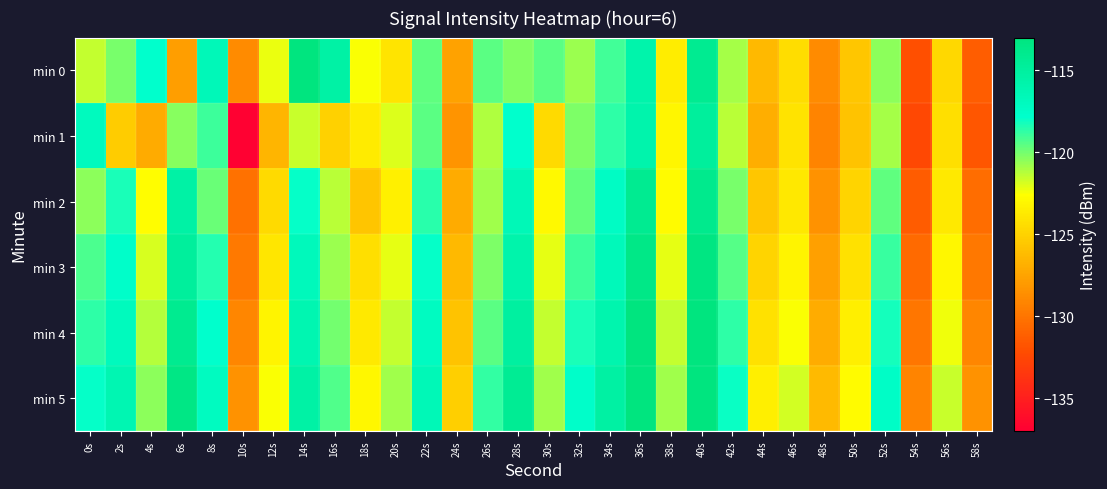

Which has a higher value, 24s or 40s?

40s